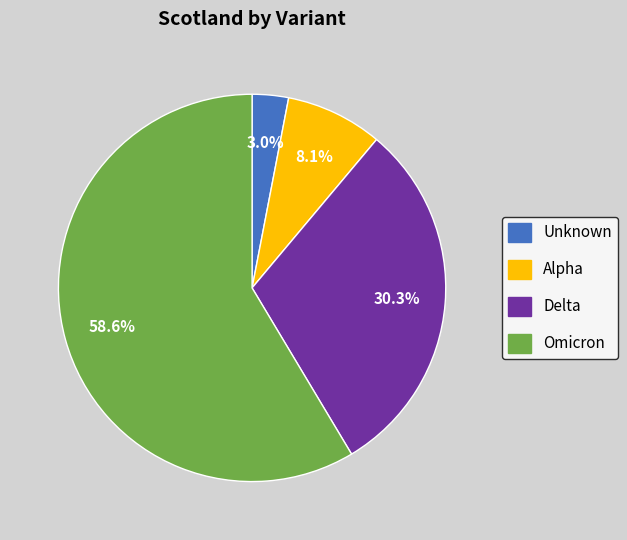

Does any single category account for the majority?

Yes